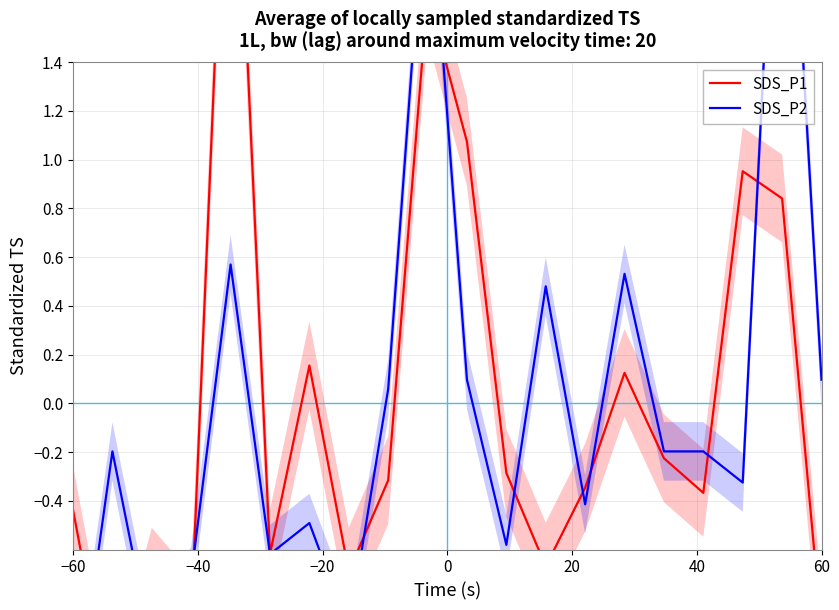

Which series has the widest spread of values?

SDS_P2